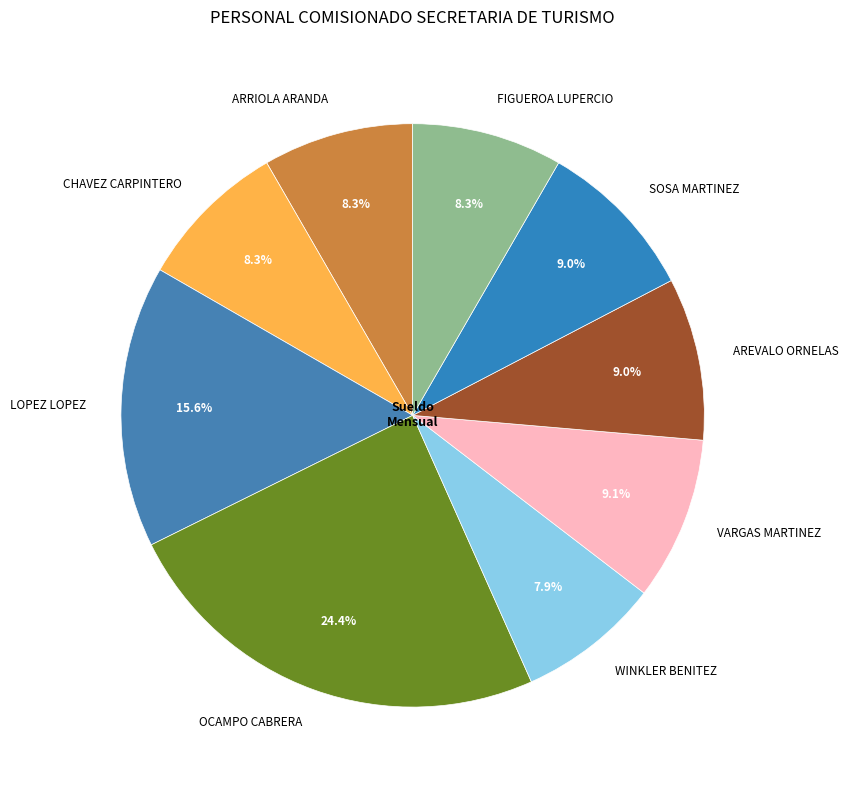

What portion of the pie excludes FIGUEROA LUPERCIO?

91.7%